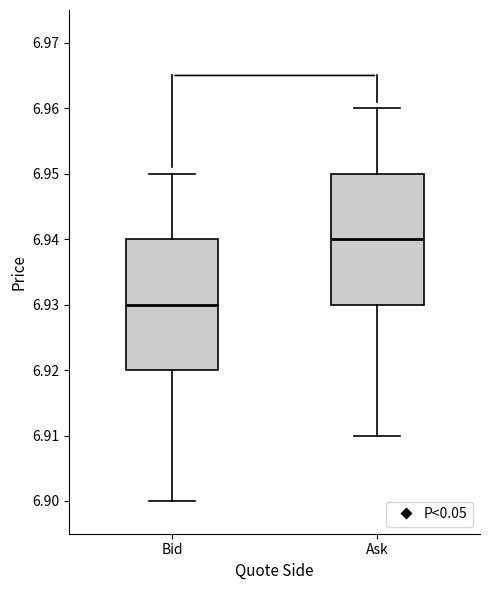

Where does the upper whisker of the box for Bid end on the y-axis? The values are not printed on the chart, so give them approximately, as read against the axis.

6.95